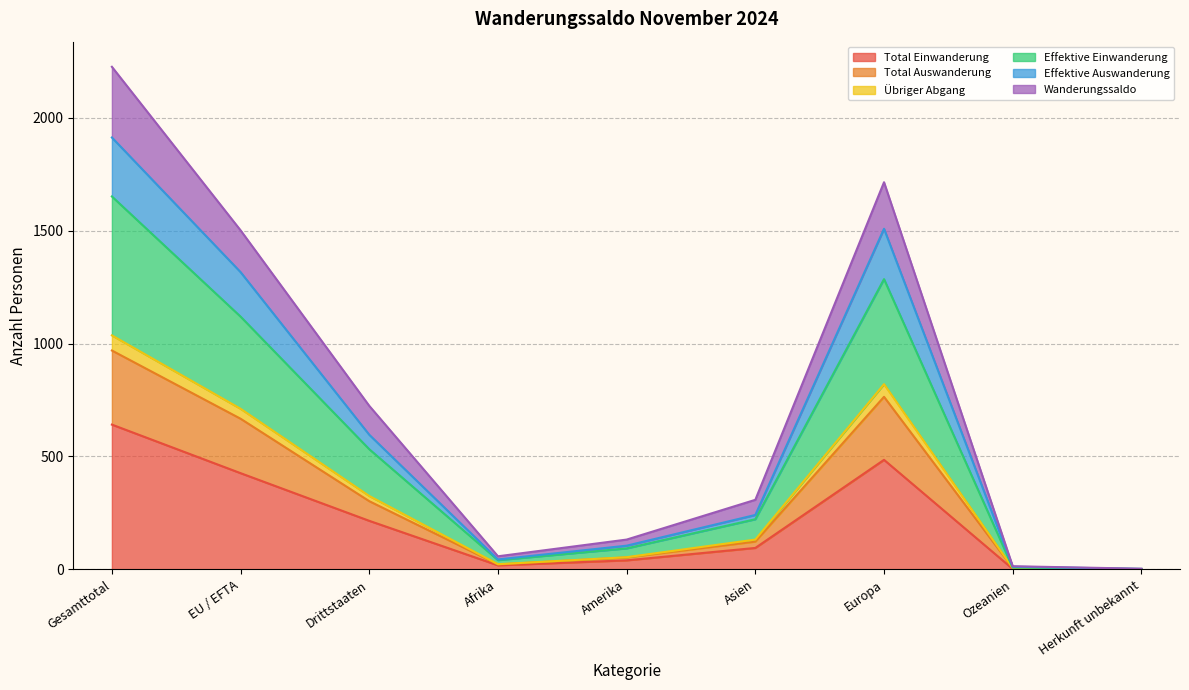

What is the maximum value for Total Einwanderung?

641